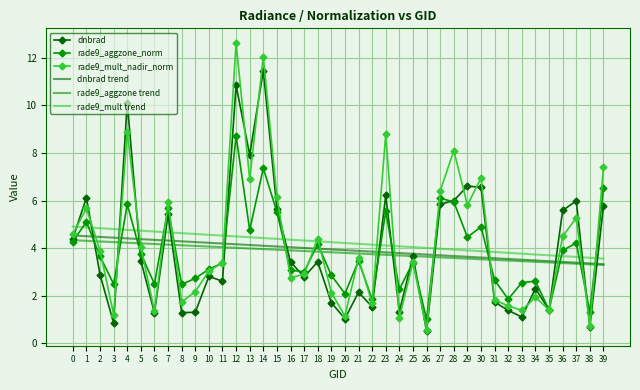

What is the difference between the highest and lowest values at 38?

2.9